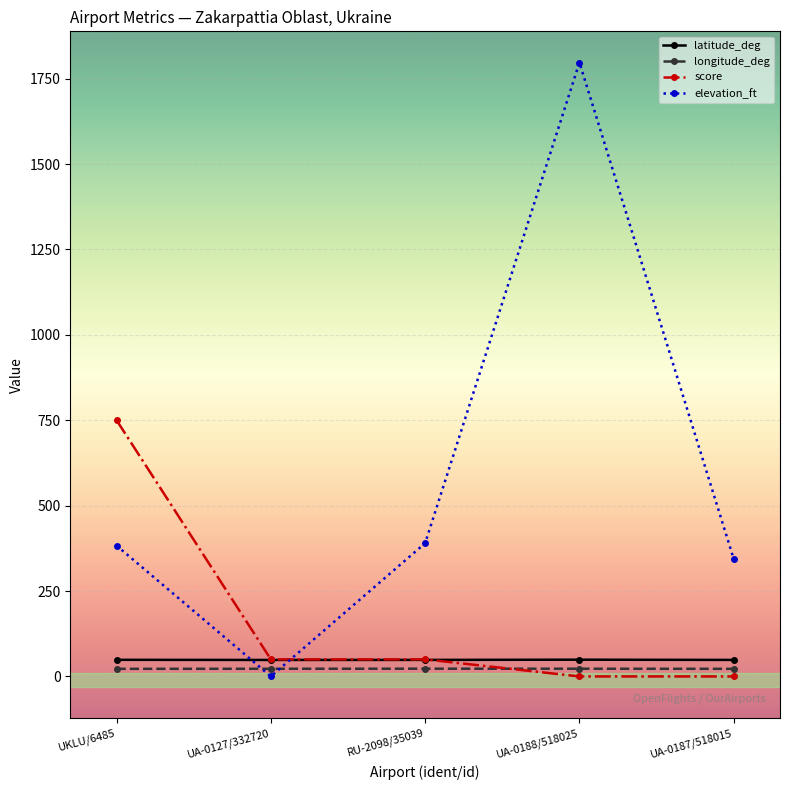

What position from the right is UA-0188/518025?

2